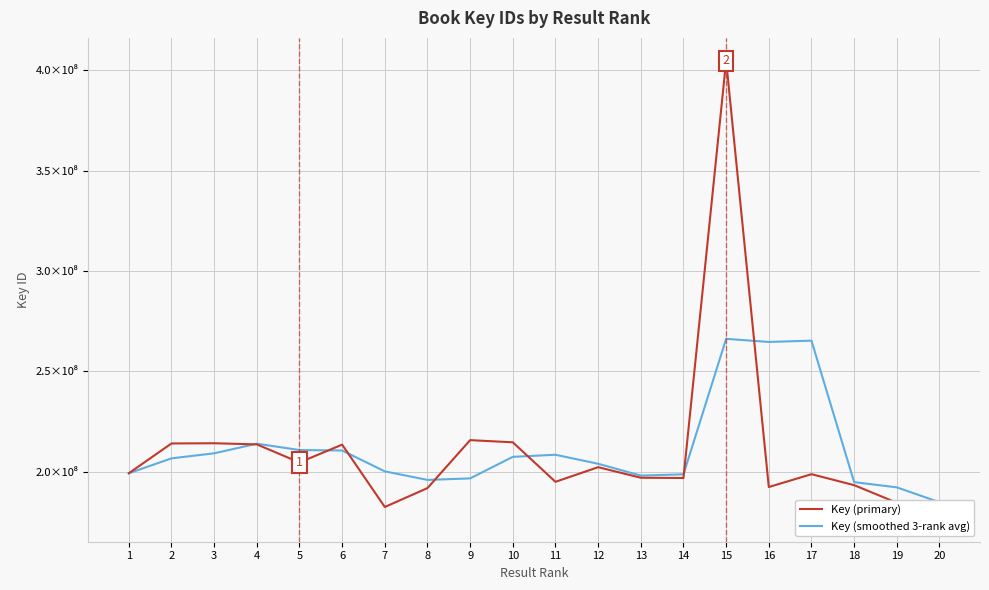

What are all the series names shown in the legend?

Key (primary), Key (smoothed 3-rank avg)